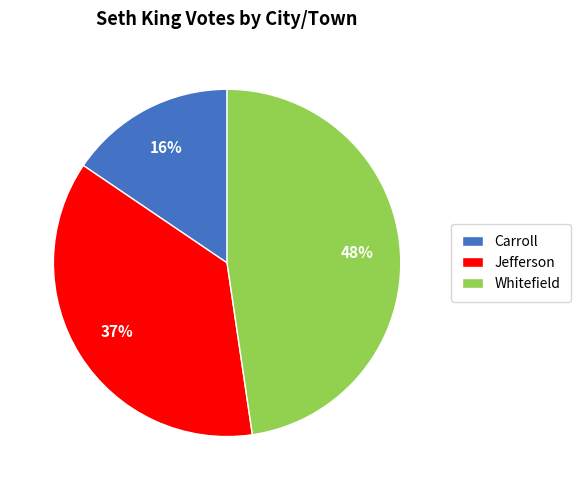

Is it true that Jefferson is 37% of the pie?

True